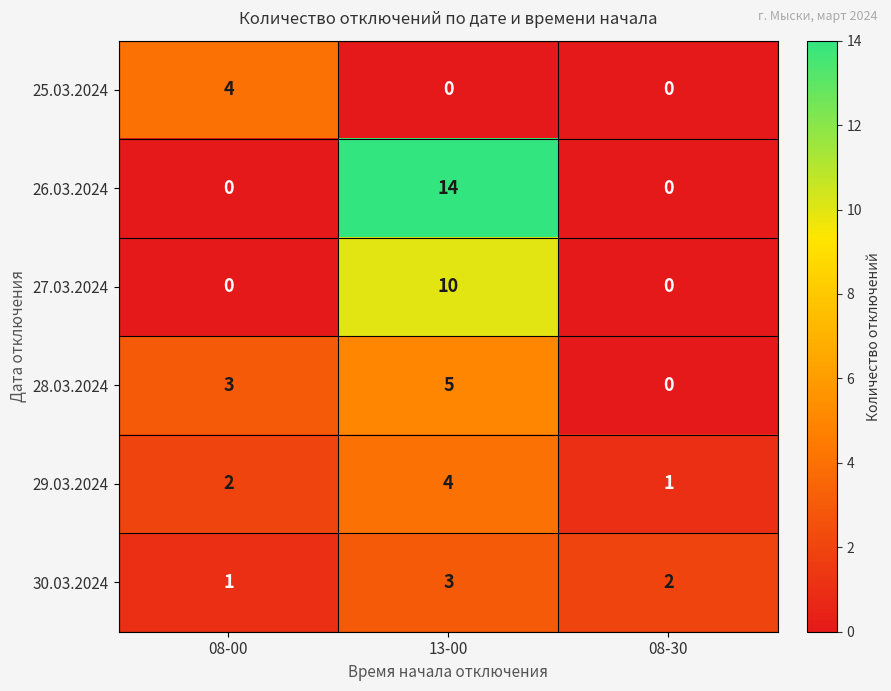

Which series has the widest spread of values?

26.03.2024